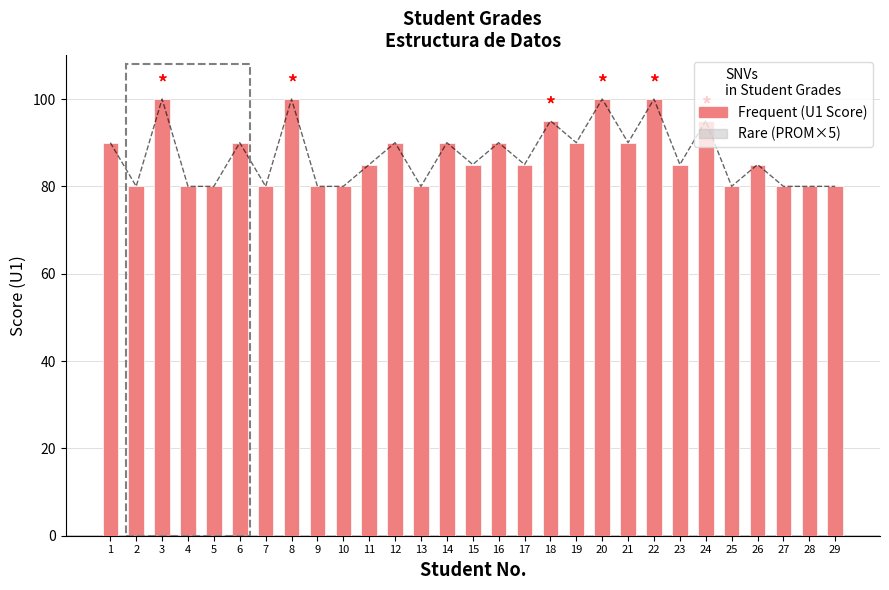

How many bars are there in total?

58